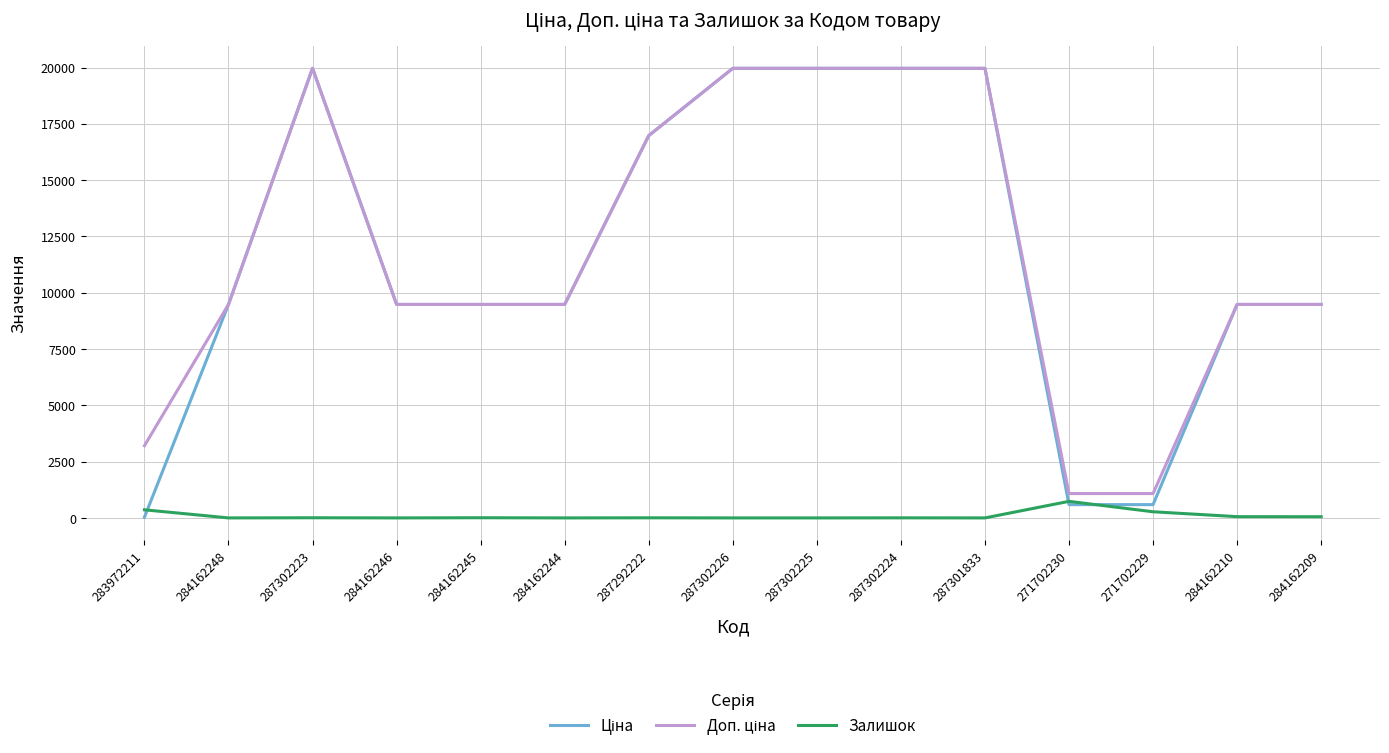

What is the greatest value displayed?

19964.2